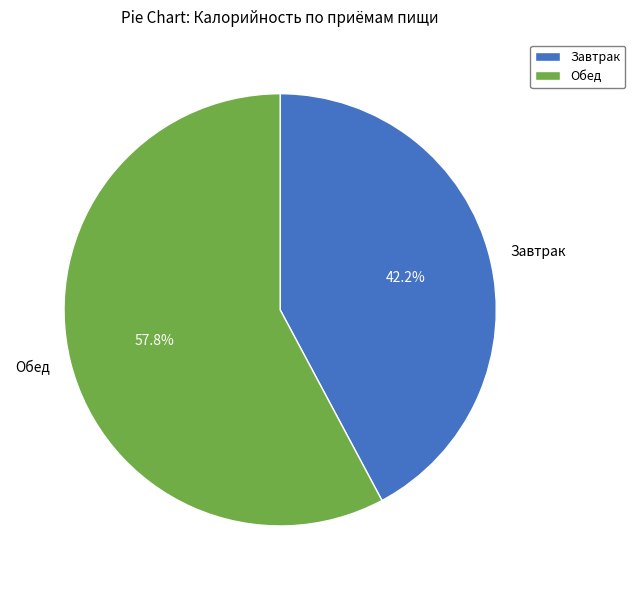

To the nearest percent, what is the average slice percentage?

50%